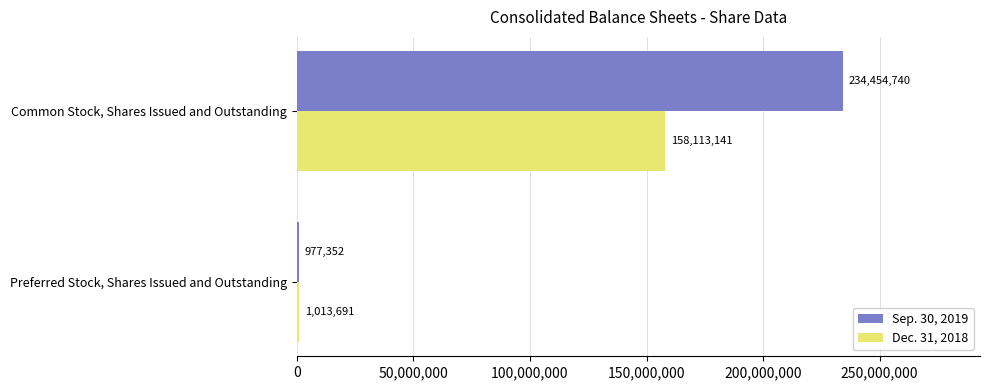

What is the greatest value displayed?

234454740